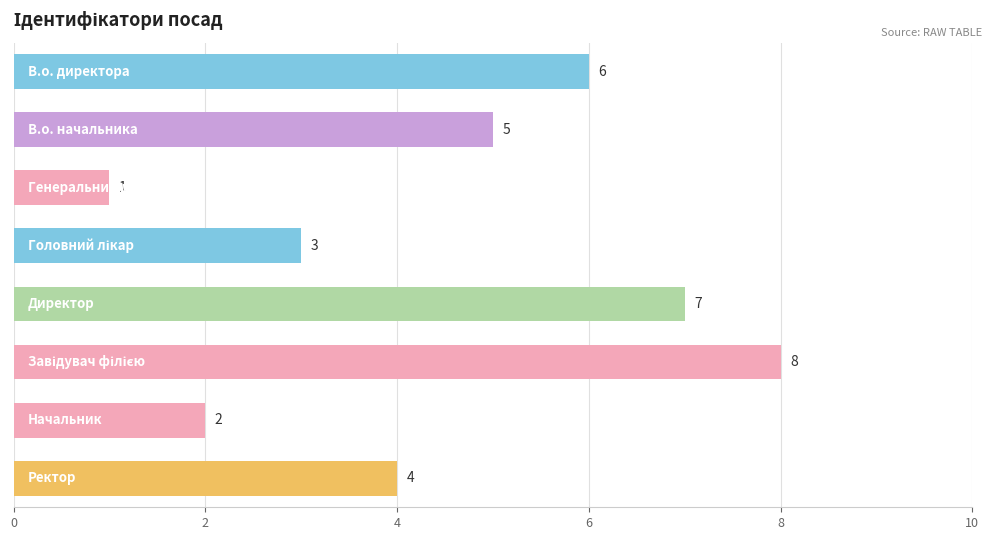

What is the value of the 2nd bar from the top?

5